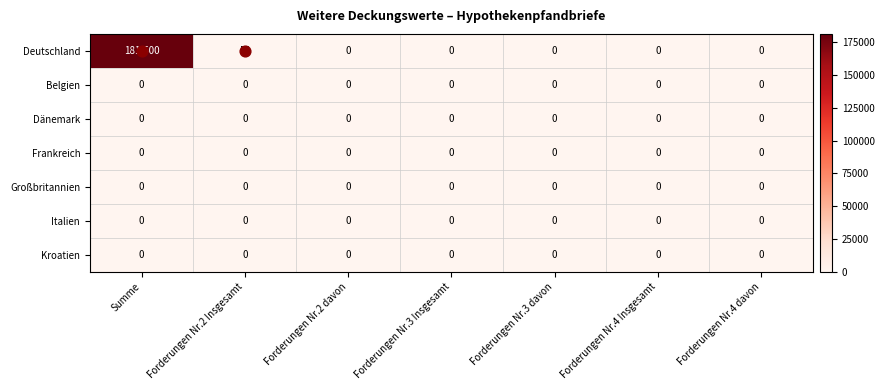

At which category is the sum across all series the highest?

Summe